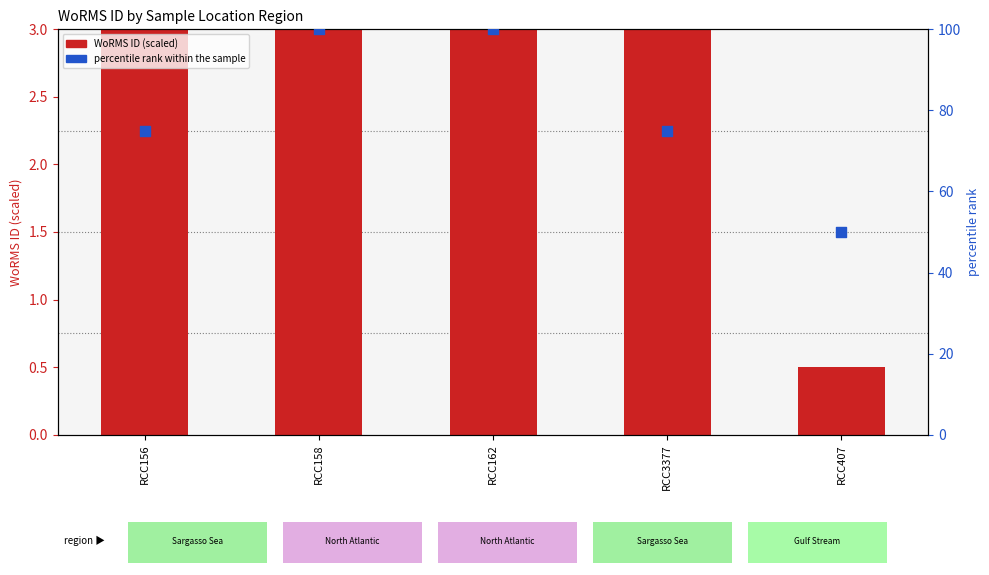

What is the total value across all series at RCC156?

78.0